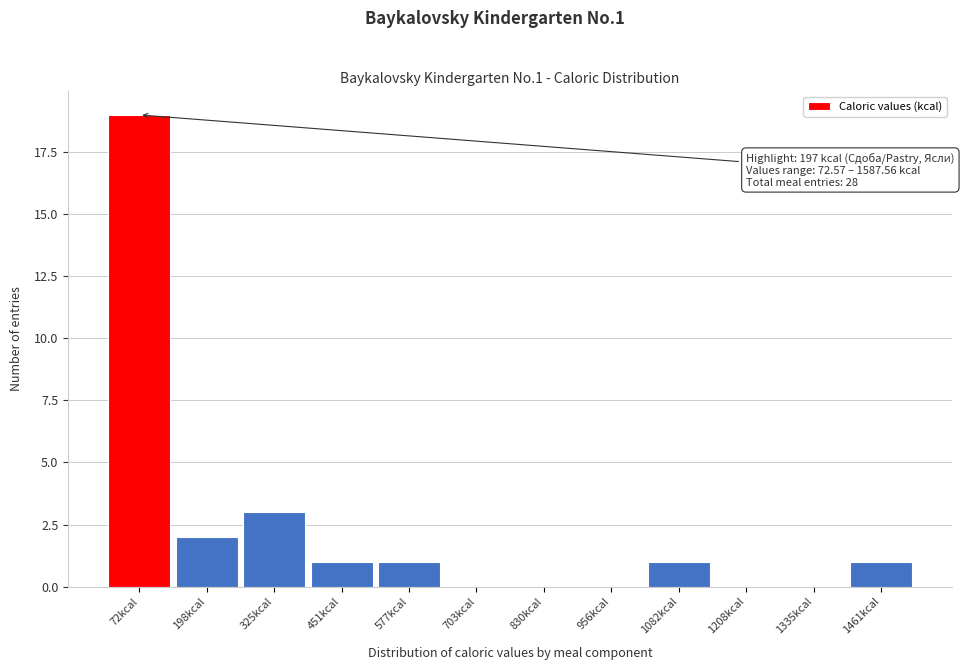

Reading left to right, list all the values displayed in this chart.

72kcal=19	198kcal=2	325kcal=3	451kcal=1	577kcal=1	703kcal=0	830kcal=0	956kcal=0	1082kcal=1	1208kcal=0	1335kcal=0	1461kcal=1